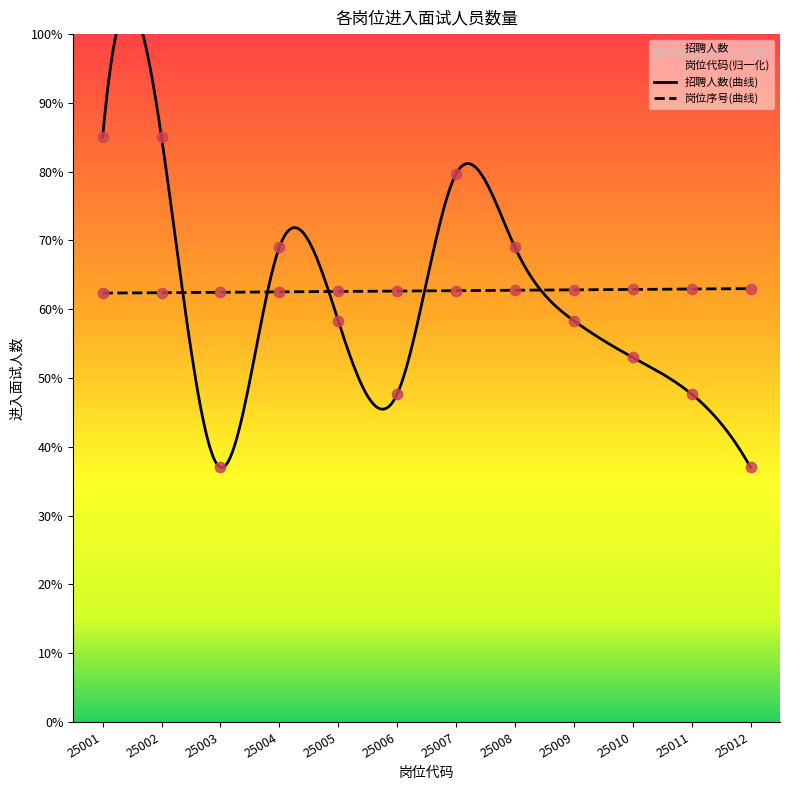

Which series has the largest total across all categories?

岗位代码